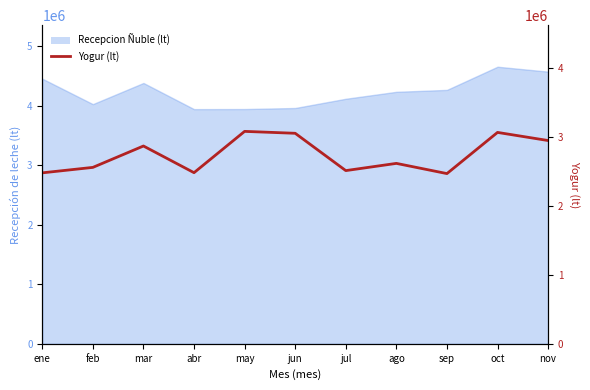

Is it true that the value at oct is 3065454?

True